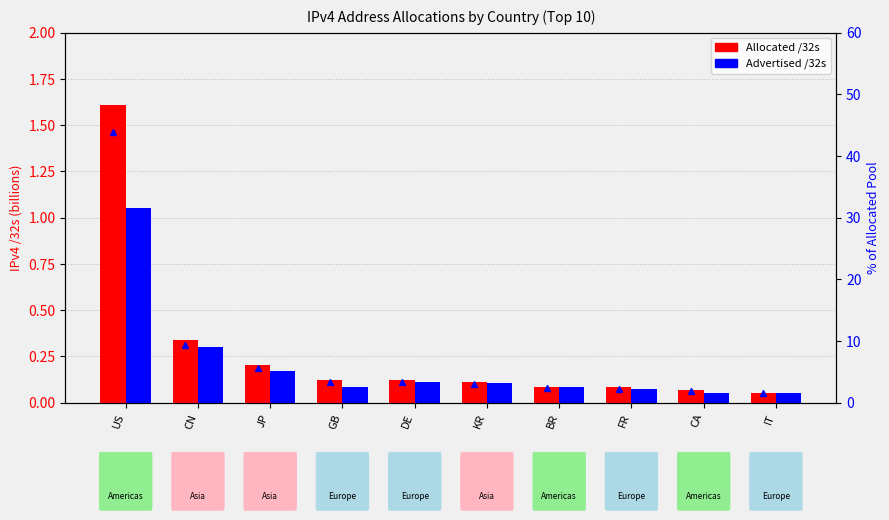

What is the value of the Allocated /32s bar at the 10th from the left?

0.1